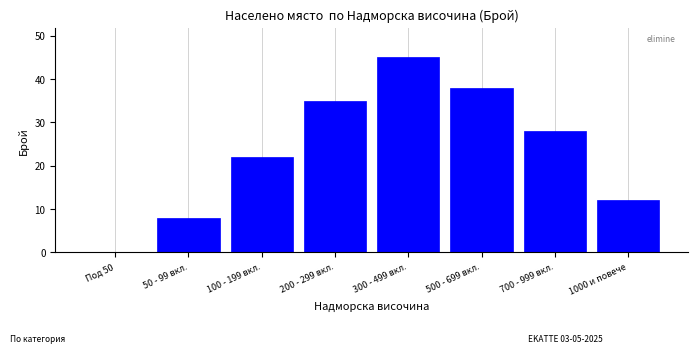

Reading left to right, what are all the values shown in this chart?

Под 50=0	50 - 99 вкл.=8	100 - 199 вкл.=22	200 - 299 вкл.=35	300 - 499 вкл.=45	500 - 699 вкл.=38	700 - 999 вкл.=28	1000 и повече=12